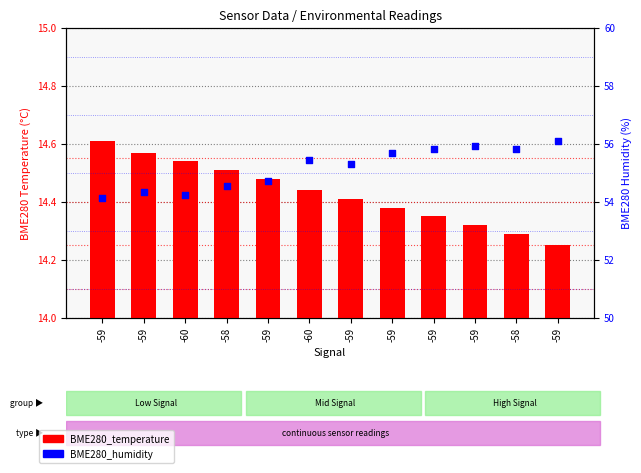

Which series reaches the maximum Y coordinate?

BME280_humidity